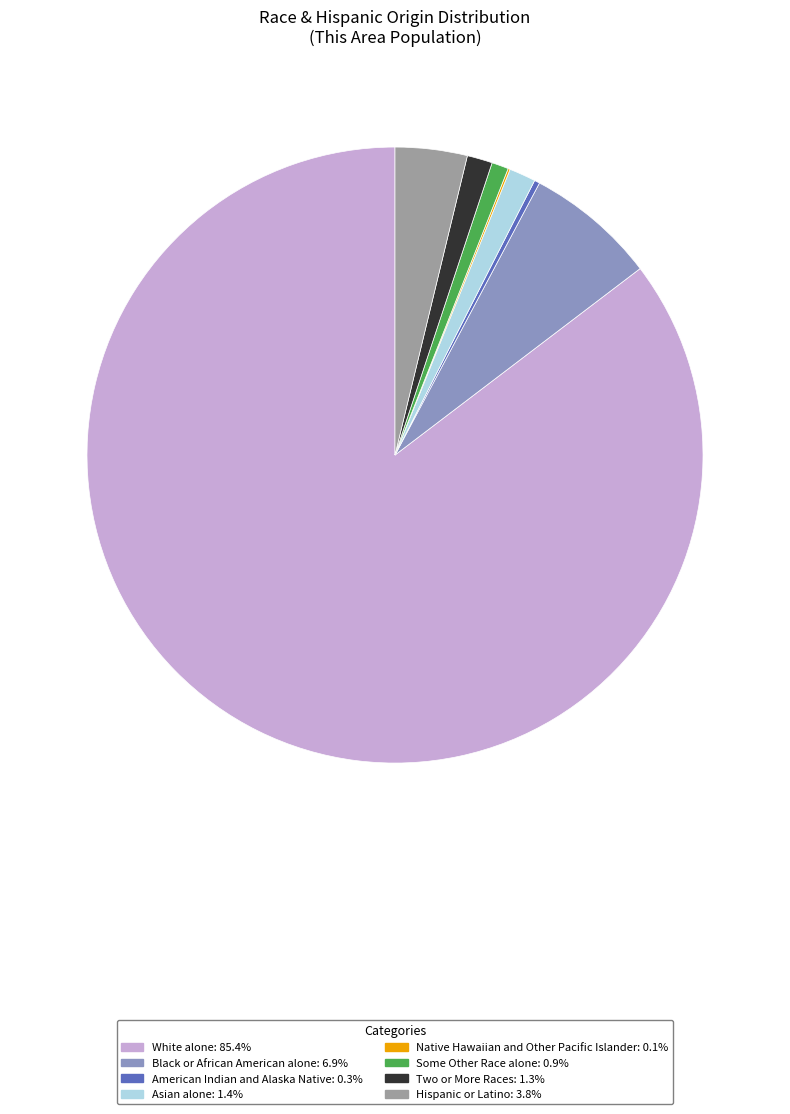

Which has a higher value, Two or More Races or American Indian and Alaska Native?

Two or More Races